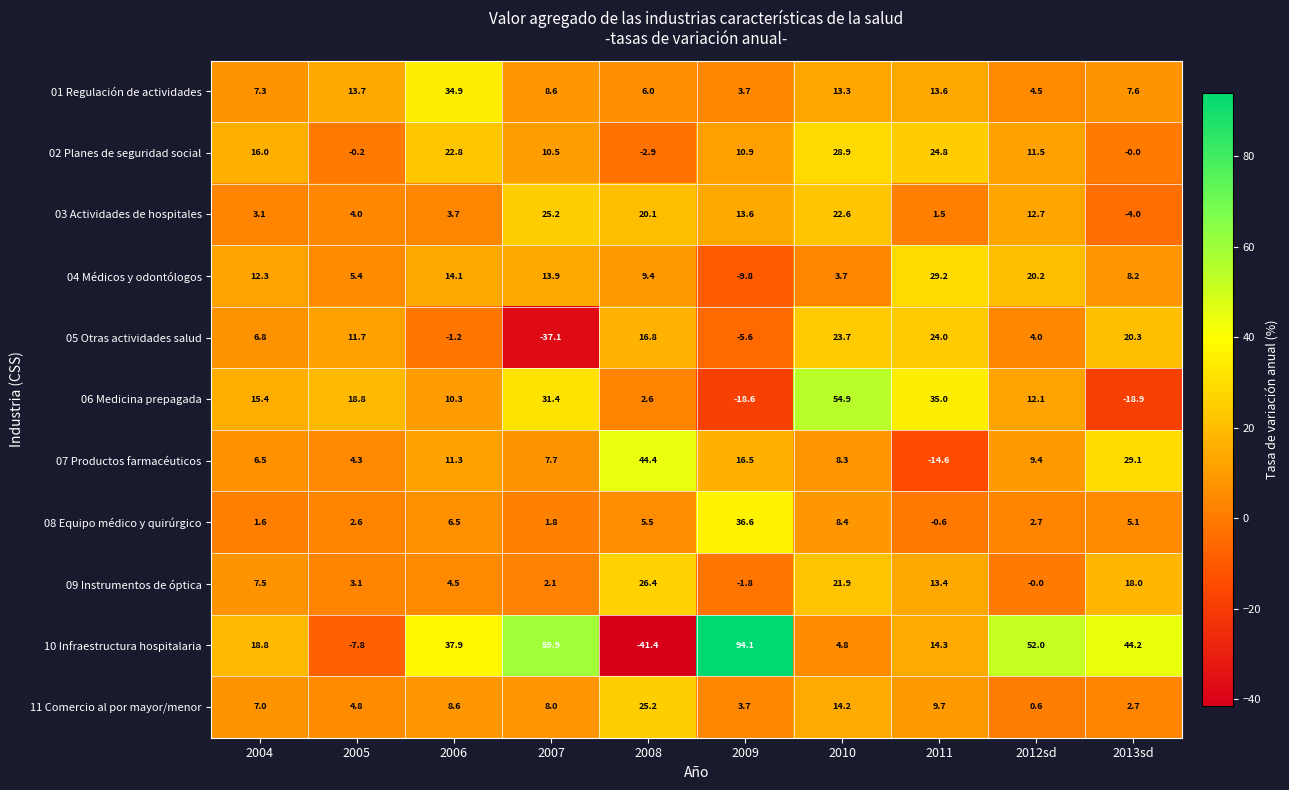

How many negative values does the 07 Productos farmacéuticos series have?

1